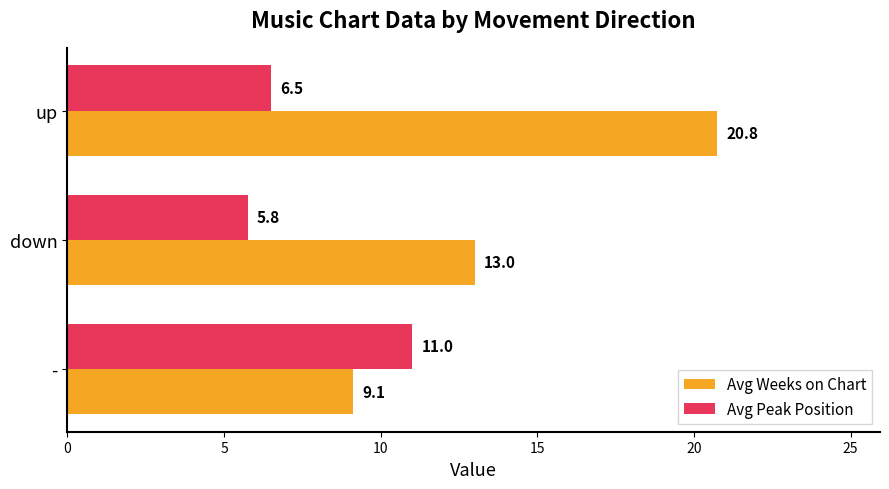

Which series has the largest total across all categories?

Avg Weeks on Chart